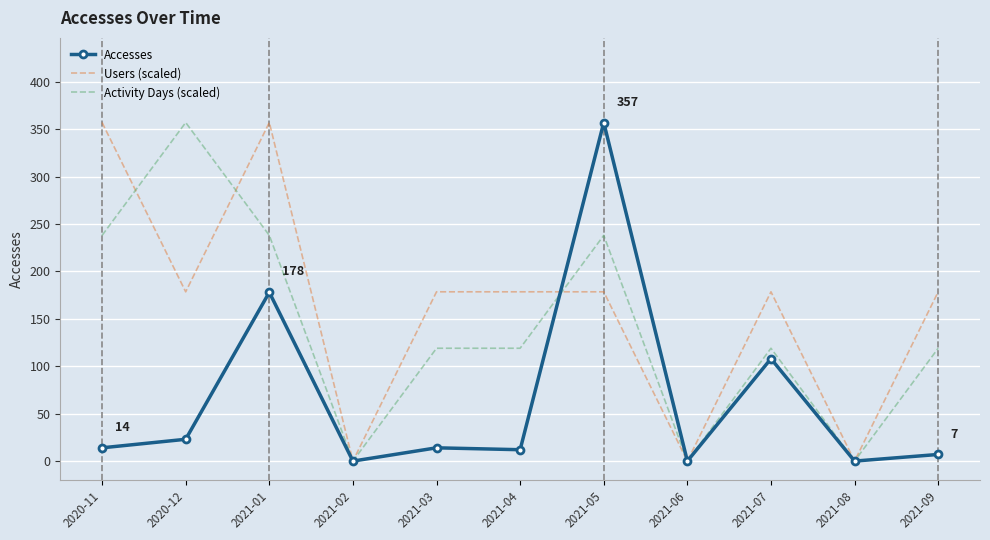

At which category does Accesses reach its first local valley?

2021-02